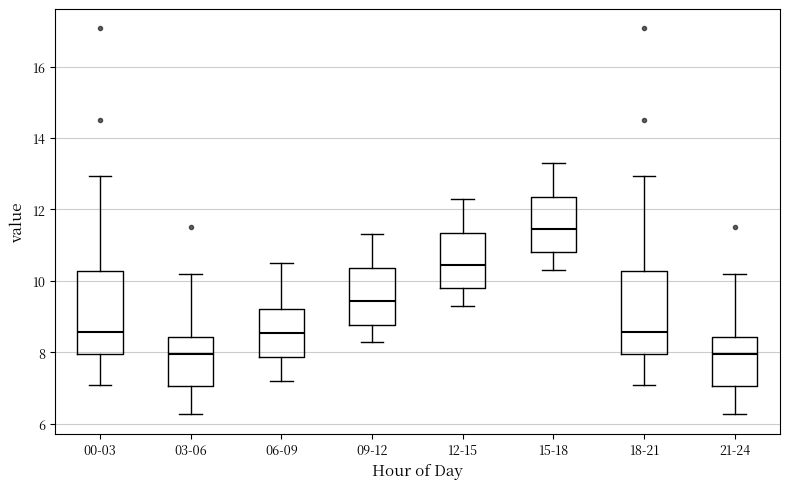

Reading left to right, read every box against the y-axis: the position of its median line, the range the box covers, and the ends of its whiskers. The values are not printed on the chart, so give them approximately, as read against the axis.

00-03: median 8.6, box 8.0 to 10.2, whiskers 7.2 to 13.0
03-06: median 8.0, box 7.0 to 8.4, whiskers 6.2 to 10.2
06-09: median 8.6, box 7.8 to 9.2, whiskers 7.2 to 10.6
09-12: median 9.4, box 8.8 to 10.4, whiskers 8.4 to 11.4
12-15: median 10.4, box 9.8 to 11.4, whiskers 9.4 to 12.4
15-18: median 11.4, box 10.8 to 12.4, whiskers 10.4 to 13.4
18-21: median 8.6, box 8.0 to 10.2, whiskers 7.2 to 13.0
21-24: median 8.0, box 7.0 to 8.4, whiskers 6.2 to 10.2